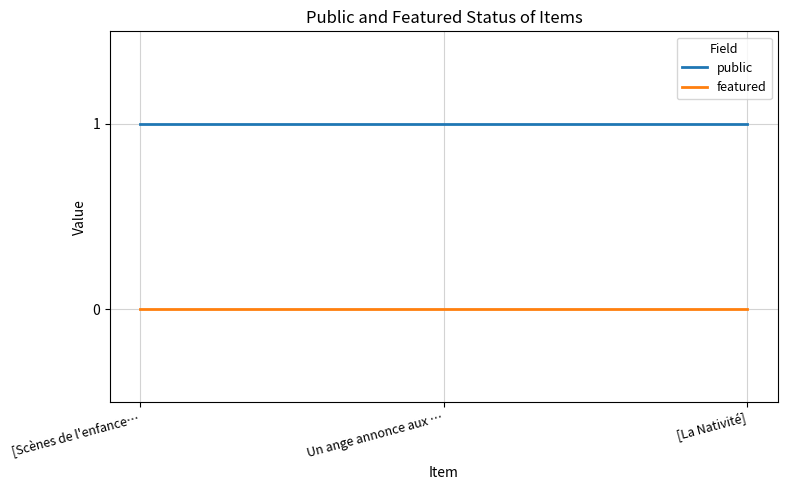

At [Scènes de l'enfance…, list the series in order from largest to smallest.

public, featured